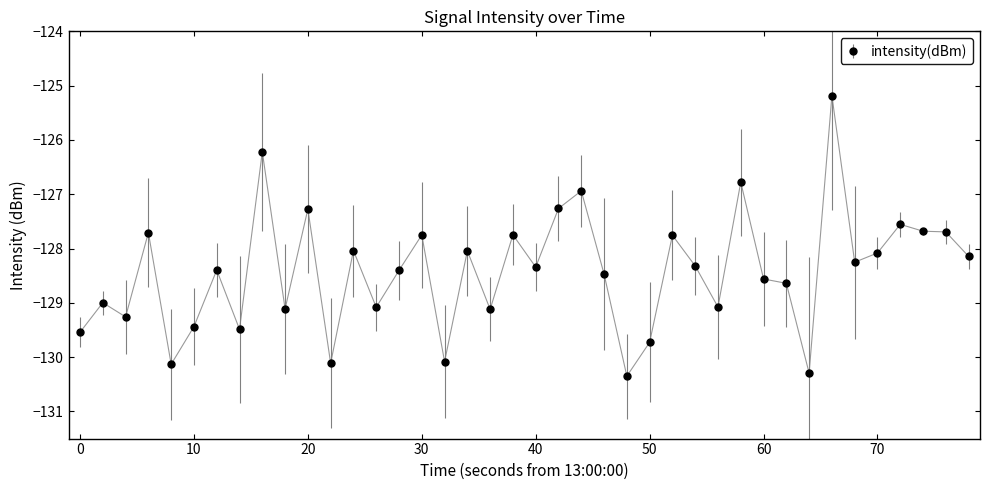

What is the minimum value shown in the chart?

-130.4